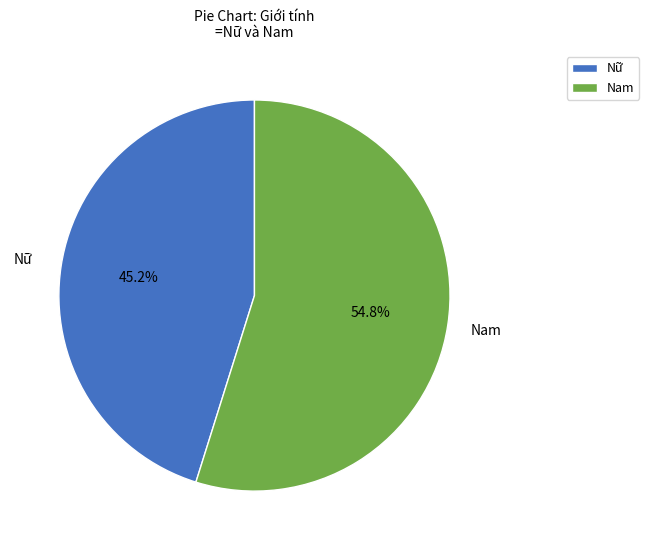

Which has a higher value, Nam or Nữ?

Nam